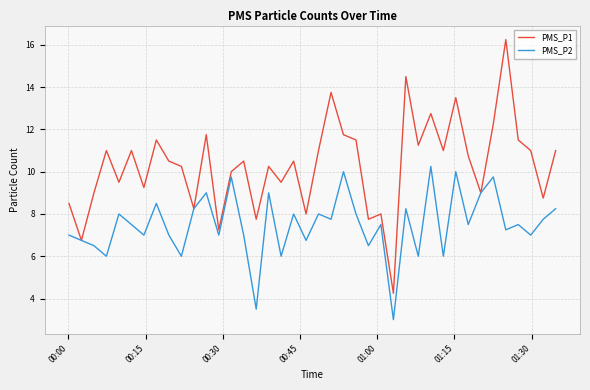

Which series has the largest total across all categories?

PMS_P1